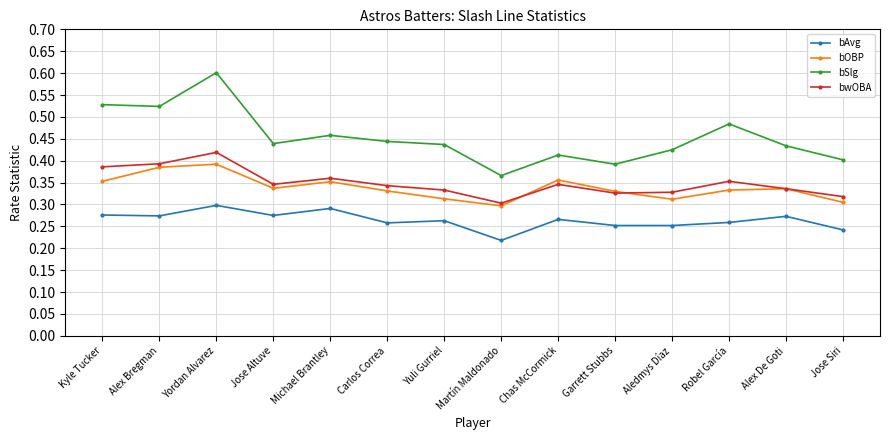

Does the chart have visible grid lines?

Yes